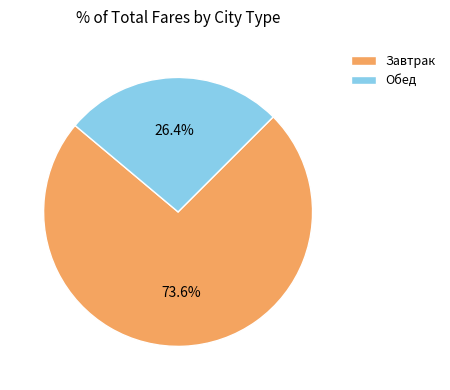

What is the ratio of the value at Завтрак to the value at Обед?

2.8